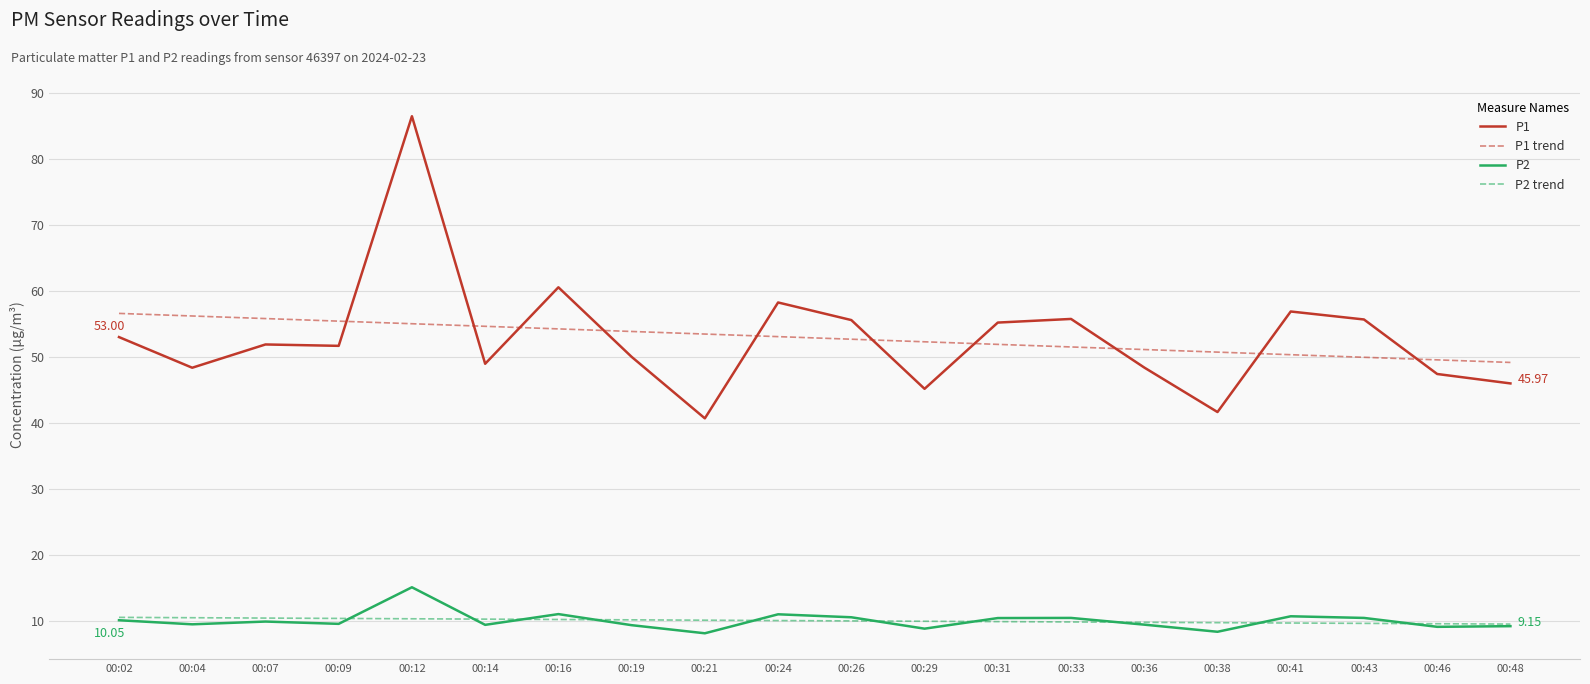

Read the P2 trend value at 00:14.

10.2